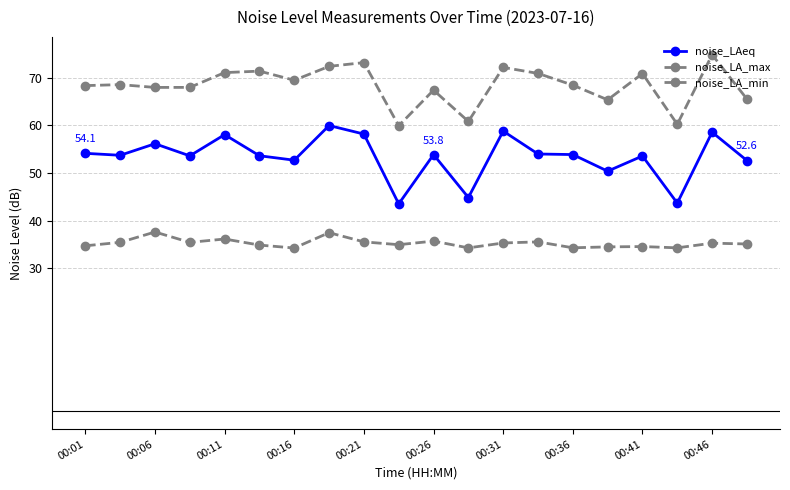

Which series has the largest total across all categories?

noise_LA_max